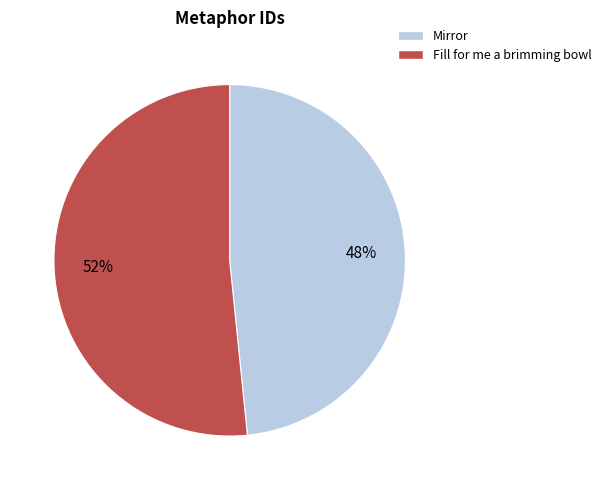

True or false: Fill for me a brimming bowl accounts for 64% of the total.

False